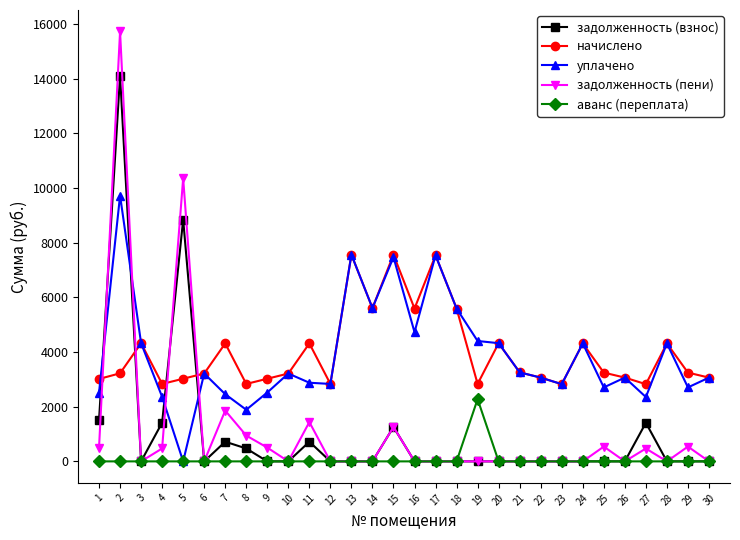

How many positive values does the уплачено series have?

29